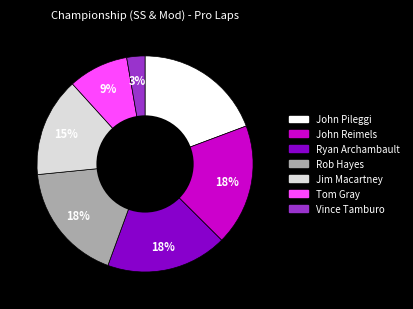

Which category has the smallest portion of the pie?

Vince Tamburo